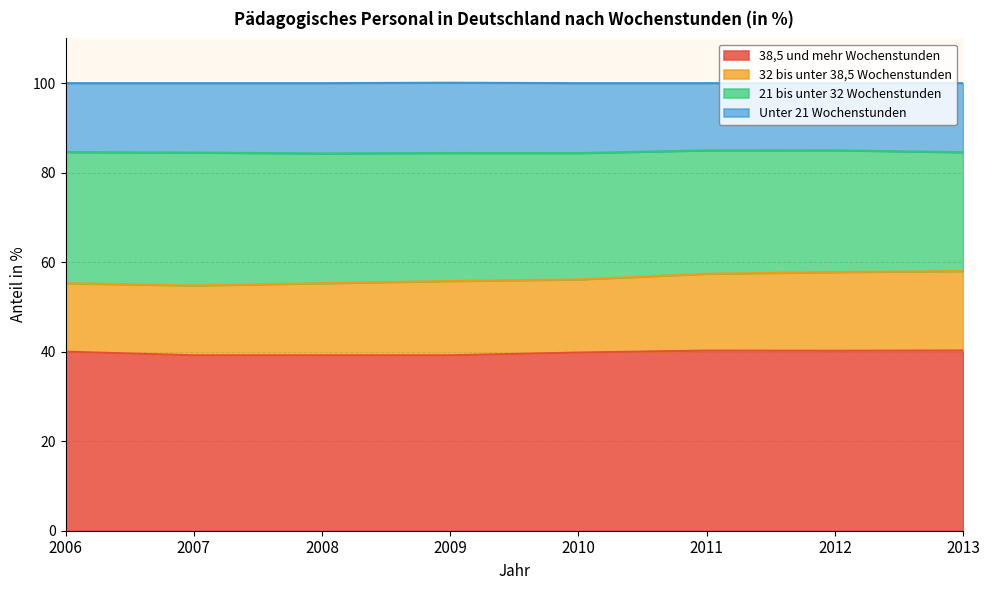

The Unter 21 Wochenstunden series shows 27.9 at 2009. True or false?

False